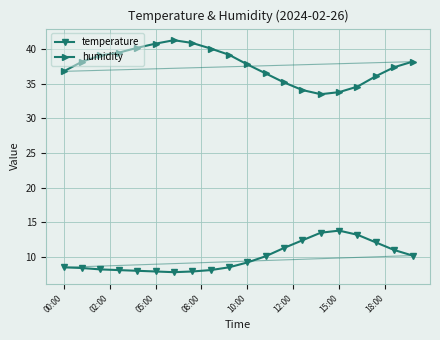

What is the average value of the temperature series?

9.9